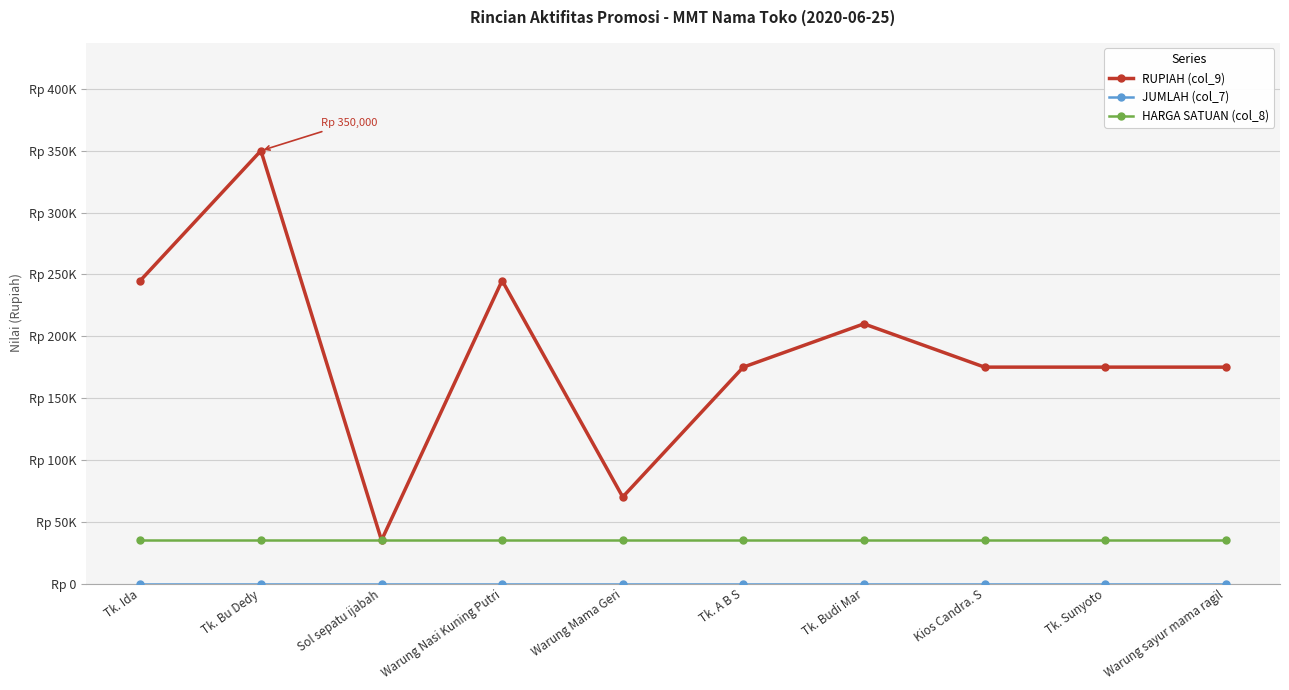

Is this an area chart (filled region under the line)?

No